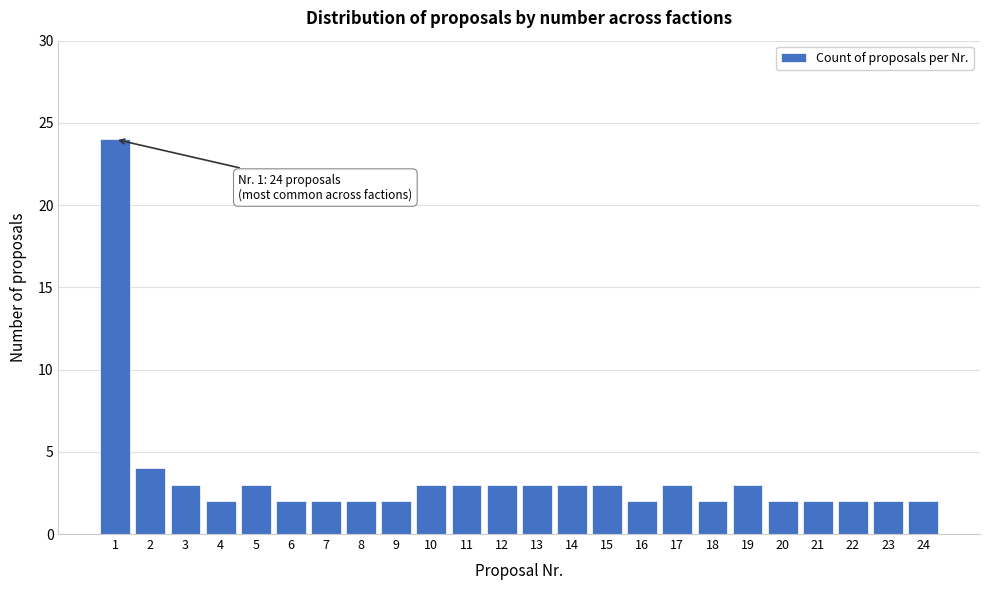

Reading left to right, list all the values displayed in this chart.

1=24	2=4	3=3	4=2	5=3	6=2	7=2	8=2	9=2	10=3	11=3	12=3	13=3	14=3	15=3	16=2	17=3	18=2	19=3	20=2	21=2	22=2	23=2	24=2